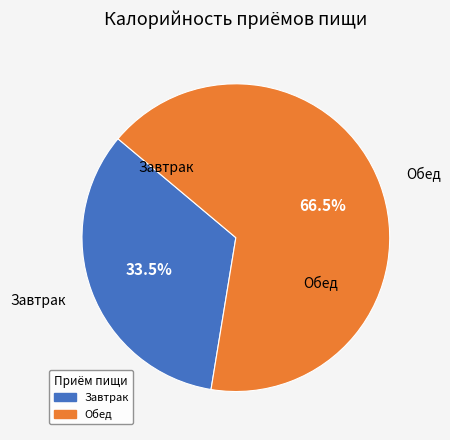

What is the majority slice?

Обед